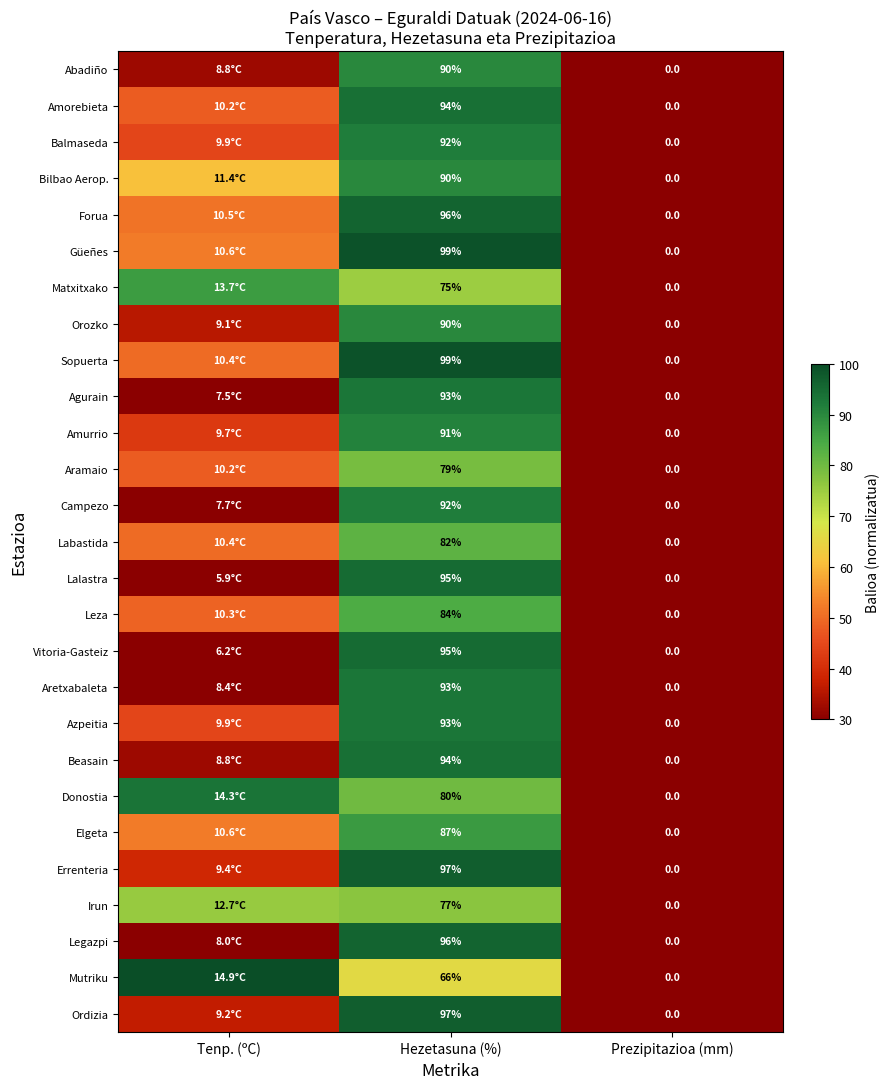

List the series in order of their peak value, highest first.

Mutriku, Güeñes, Sopuerta, Errenteria, Ordizia, Forua, Legazpi, Lalastra, Vitoria-Gasteiz, Amorebieta, Beasain, Donostia, Agurain, Aretxabaleta, Azpeitia, Balmaseda, Campezo, Amurrio, Abadiño, Bilbao Aerop., Orozko, Elgeta, Matxitxako, Leza, Labastida, Aramaio, Irun